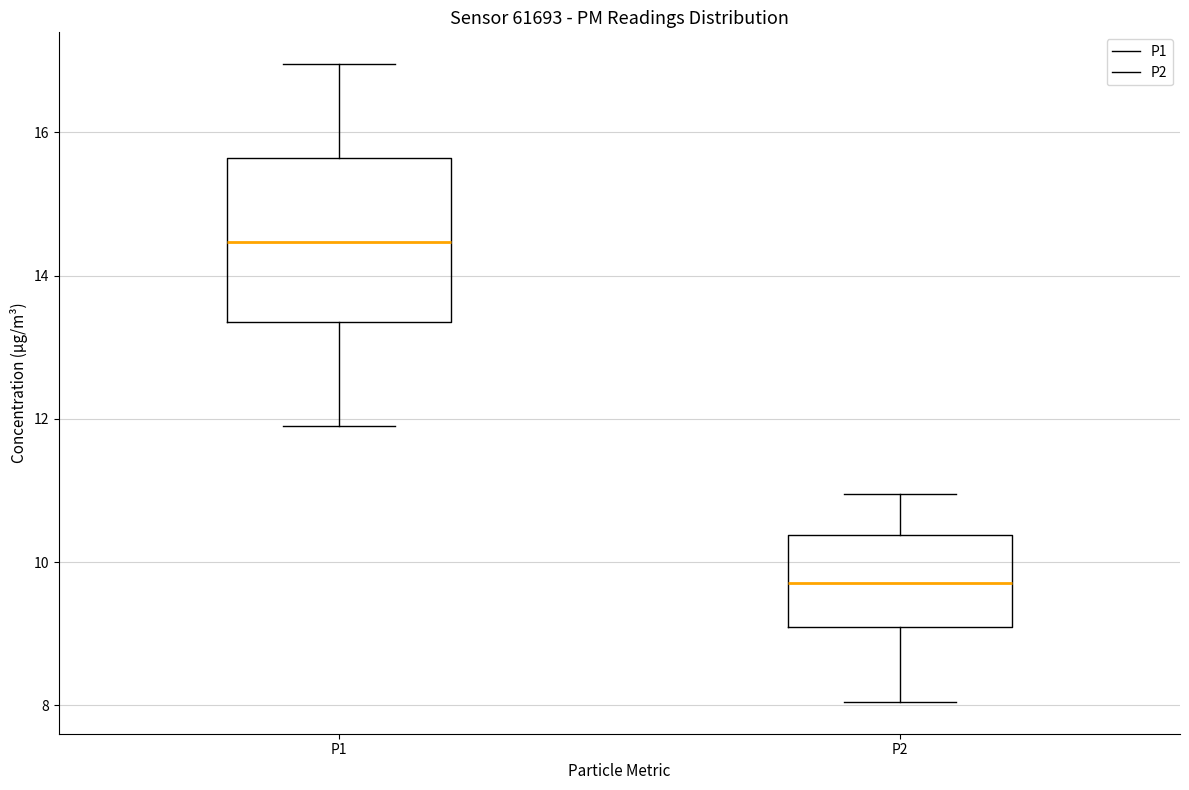

Comparing the boxes themselves (not the whiskers), which one is the tallest?

P1